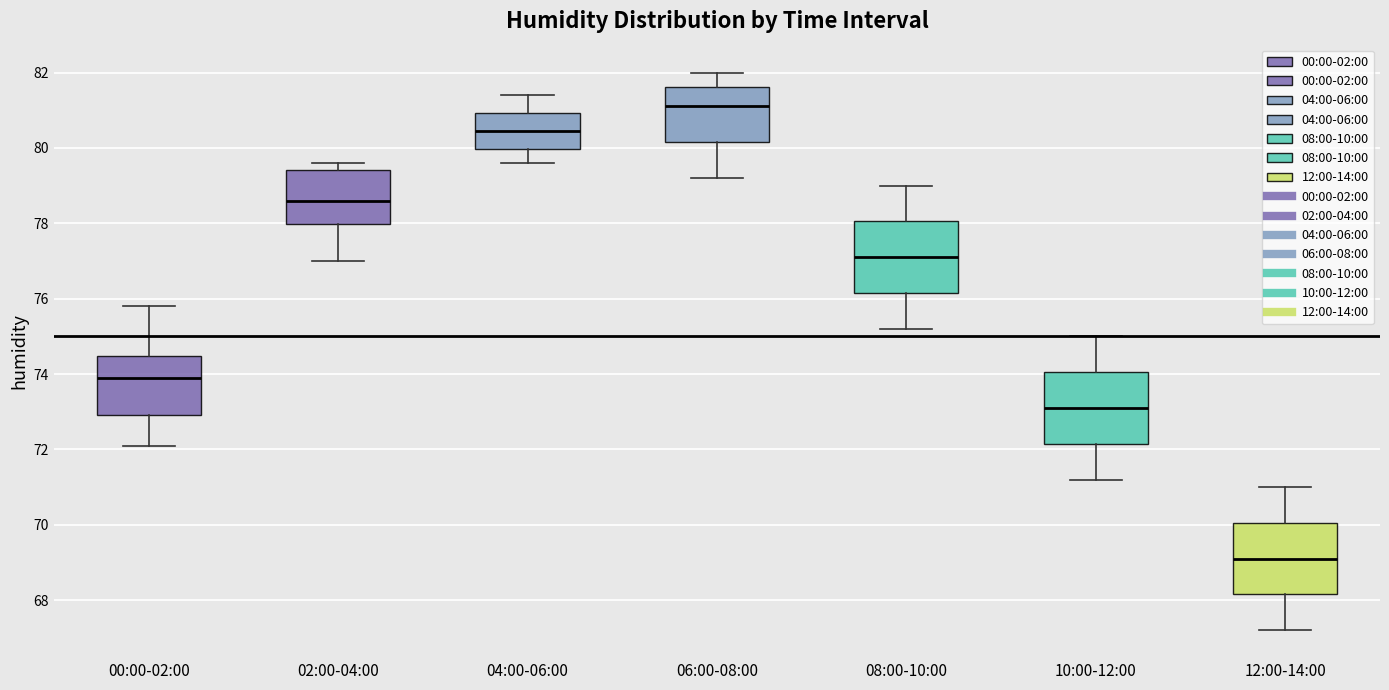

Reading left to right, read every box against the y-axis: the position of its median line, the range the box covers, and the ends of its whiskers. The values are not printed on the chart, so give them approximately, as read against the axis.

00:00-02:00: median 74.0, box 73.0 to 74.4, whiskers 72.2 to 75.8
02:00-04:00: median 78.6, box 78.0 to 79.4, whiskers 77.0 to 79.6
04:00-06:00: median 80.4, box 80.0 to 81.0, whiskers 79.6 to 81.4
06:00-08:00: median 81.2, box 80.2 to 81.6, whiskers 79.2 to 82.0
08:00-10:00: median 77.2, box 76.2 to 78.0, whiskers 75.2 to 79.0
10:00-12:00: median 73.2, box 72.2 to 74.0, whiskers 71.2 to 75.0
12:00-14:00: median 69.2, box 68.2 to 70.0, whiskers 67.2 to 71.0